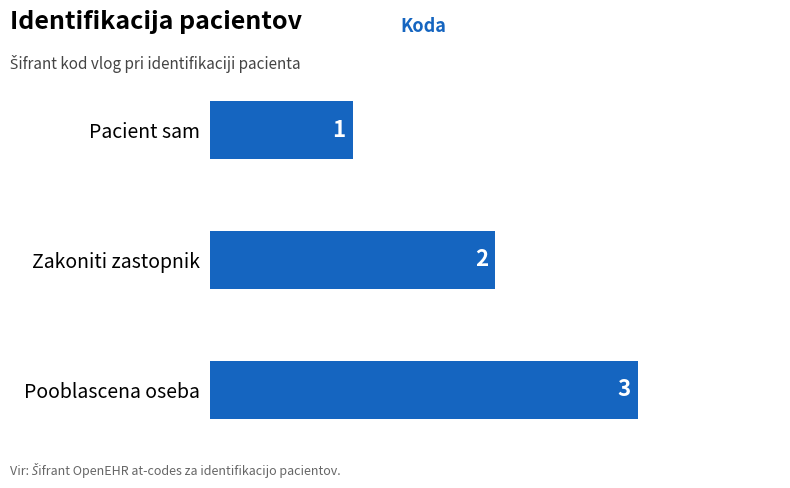

Which label corresponds to the largest value in the chart?

Pooblascena oseba